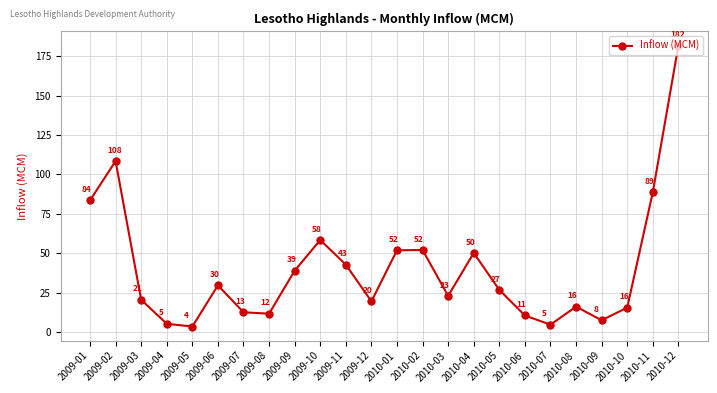

What is the approximate value at 2010-03?

23.1